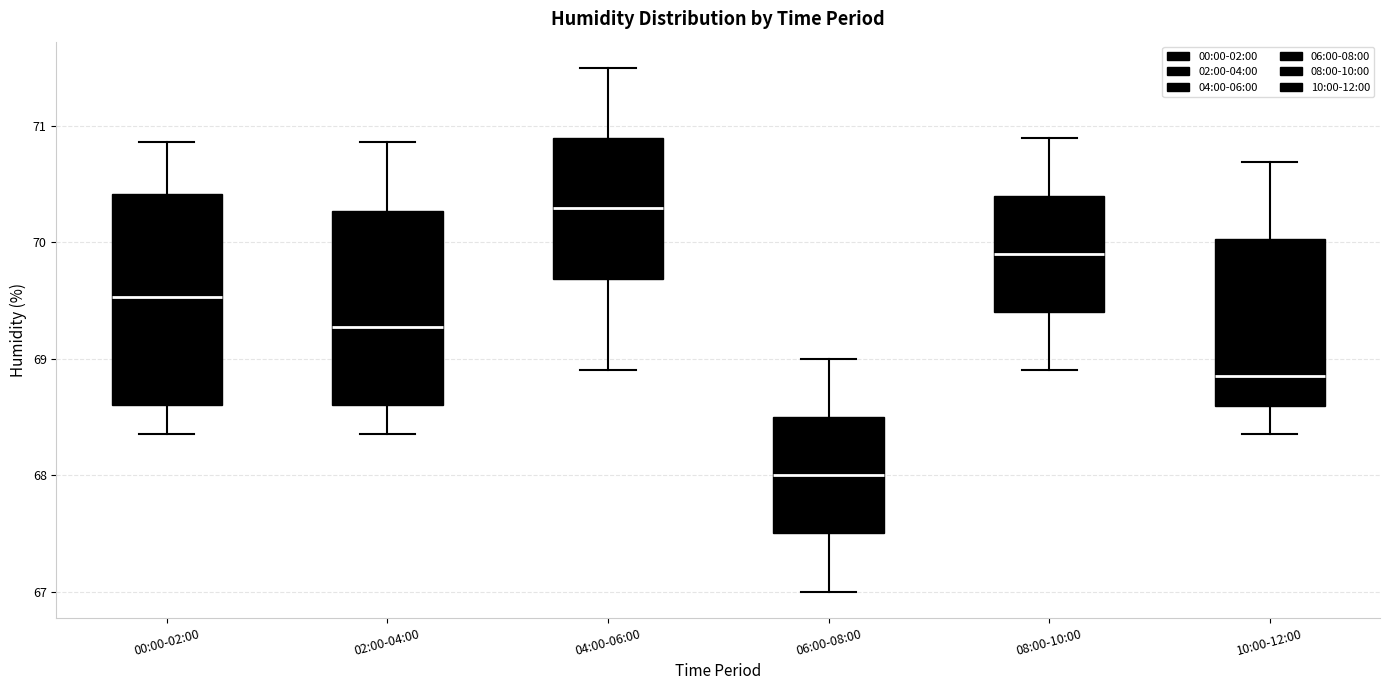

Which box is the tallest, from its lower edge to its upper edge?

00:00-02:00